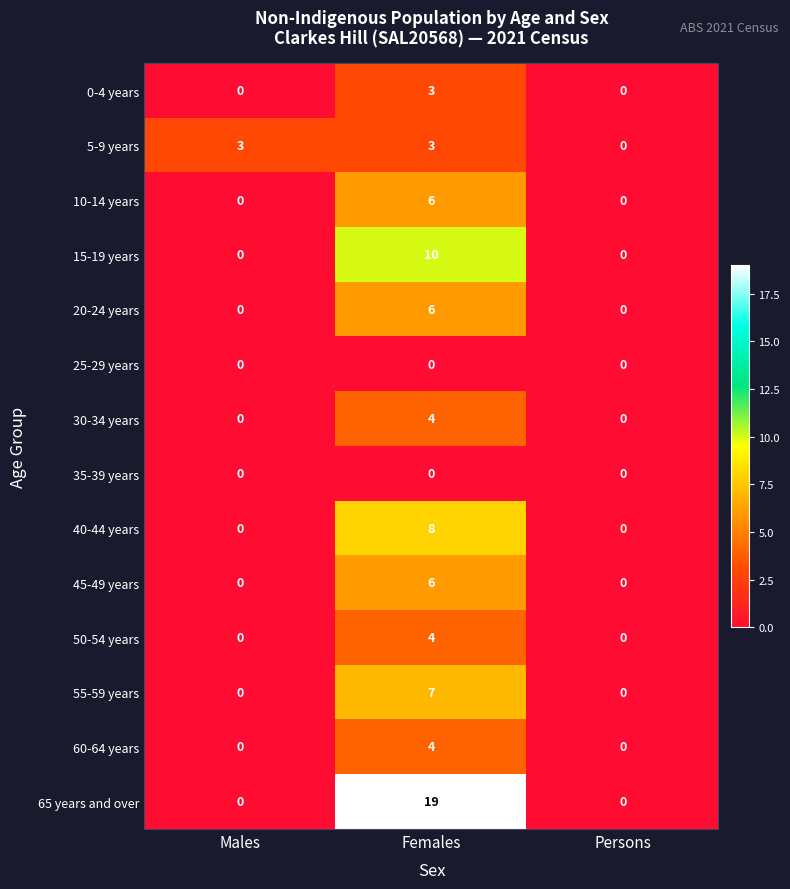

What is the difference between the 30-34 years values at Females and Males?

4